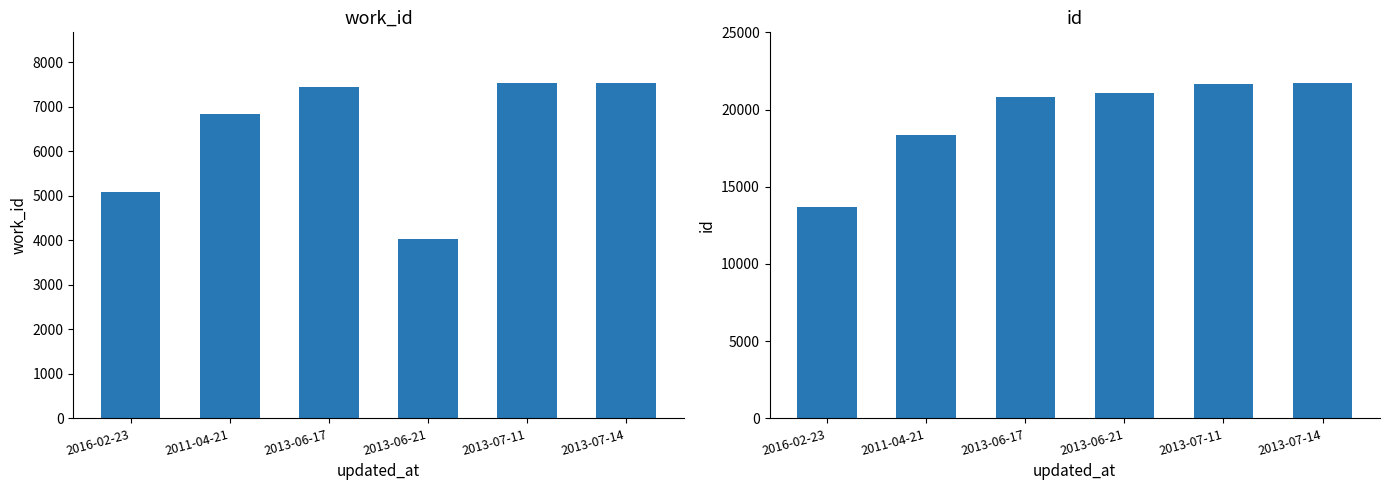

What are all the series names shown in the legend?

work_id, id